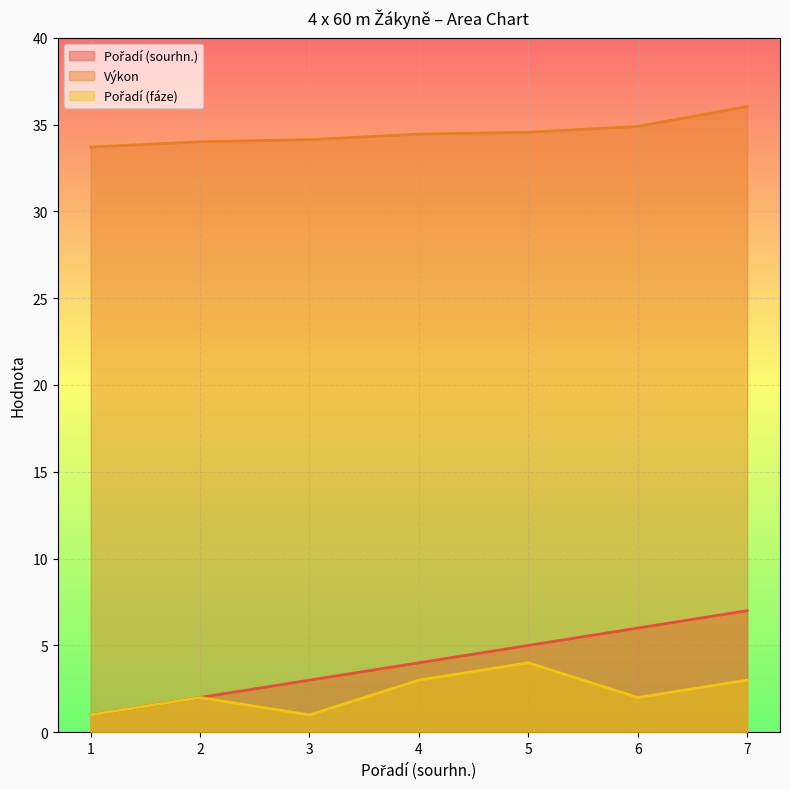

What is the lowest value of the Pořadí (sourhn.) series?

1.0